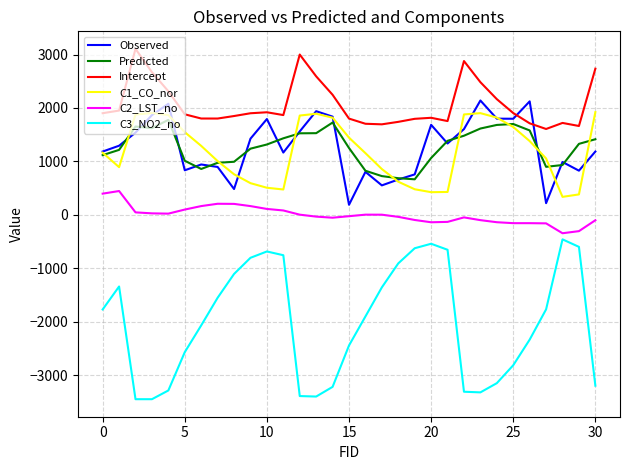

Which series has the largest total across all categories?

Intercept